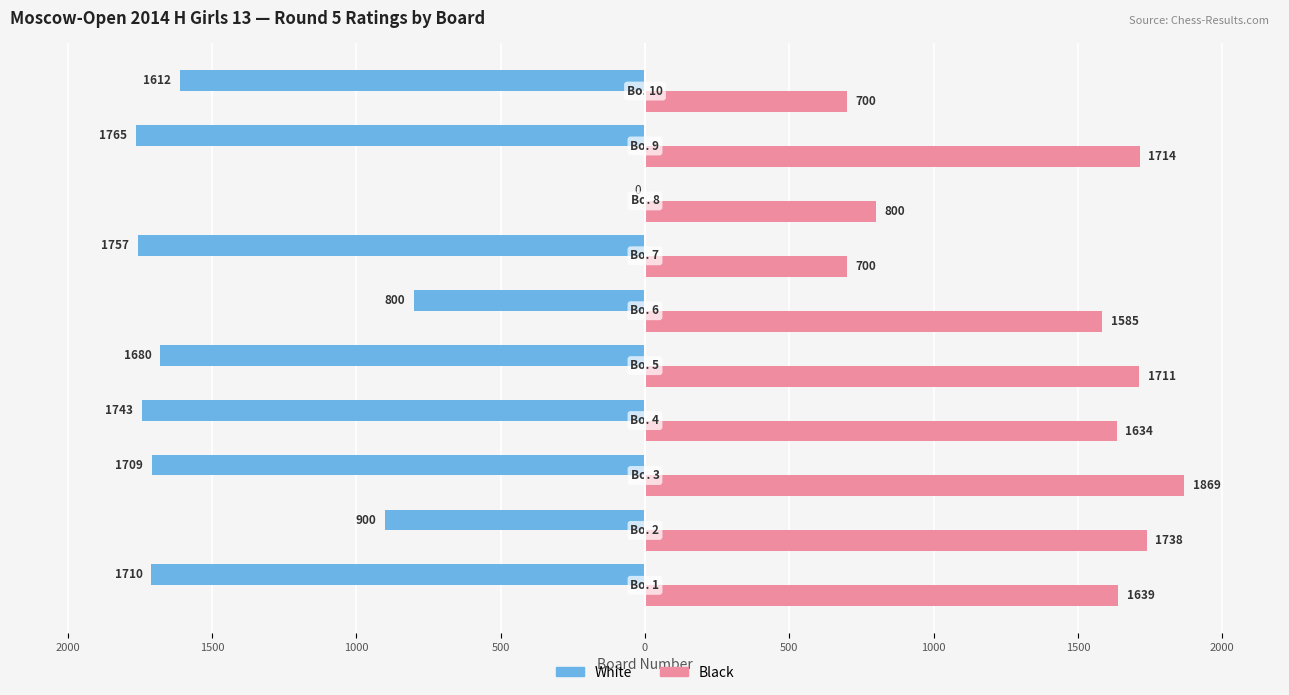

What are all the series names shown in the legend?

White, Black